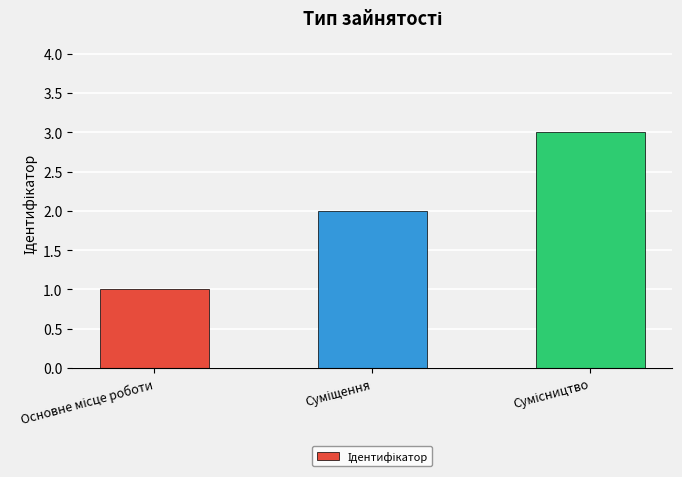

How many data points does each series have?

3